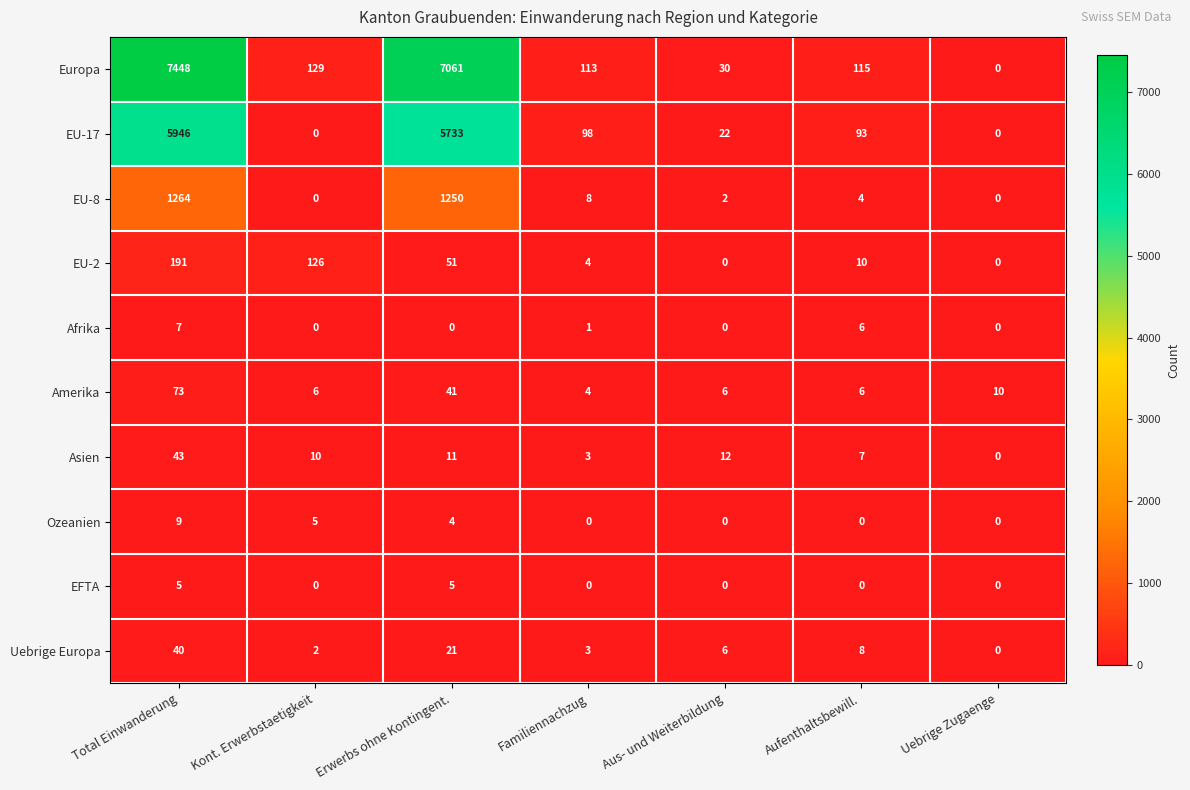

The value of Ozeanien at Total Einwanderung is 15. True or false?

False